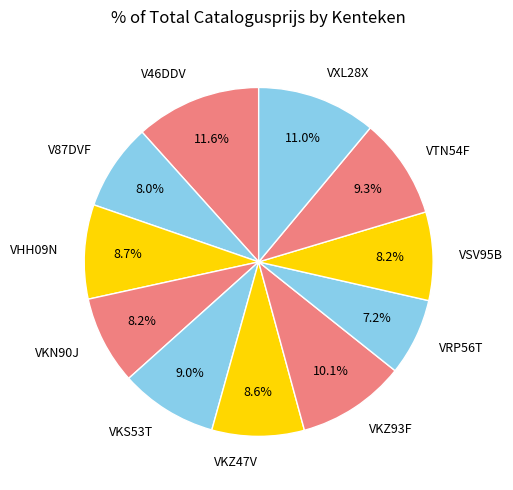

How many slices are in this pie chart?

11